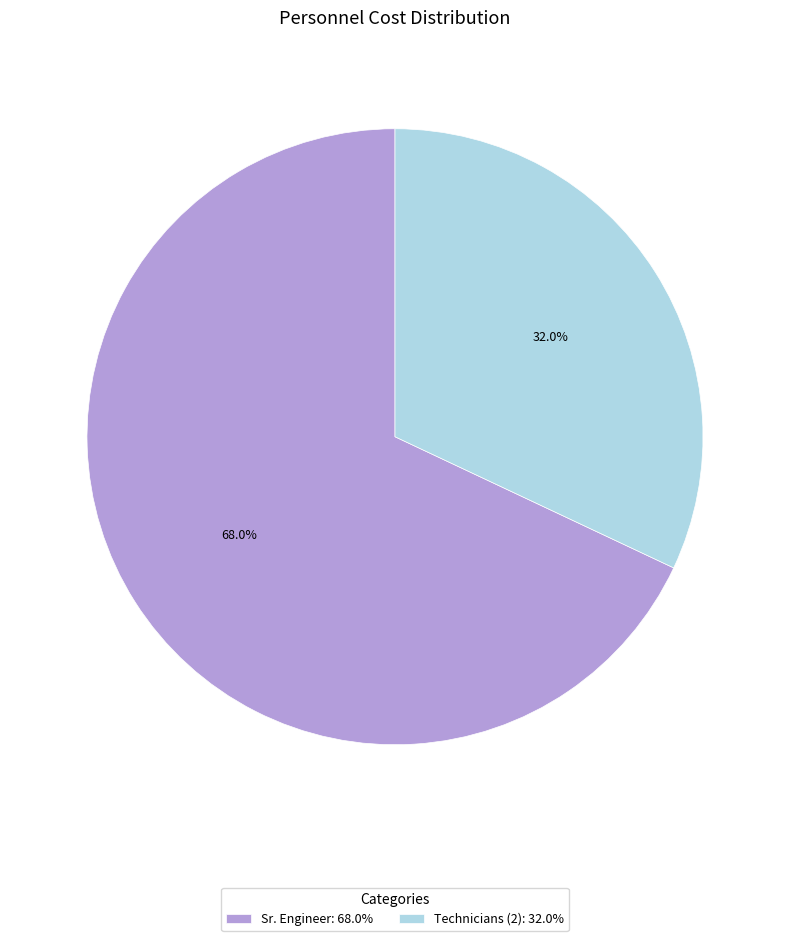

Is it true that Sr. Engineer is 82% of the pie?

False